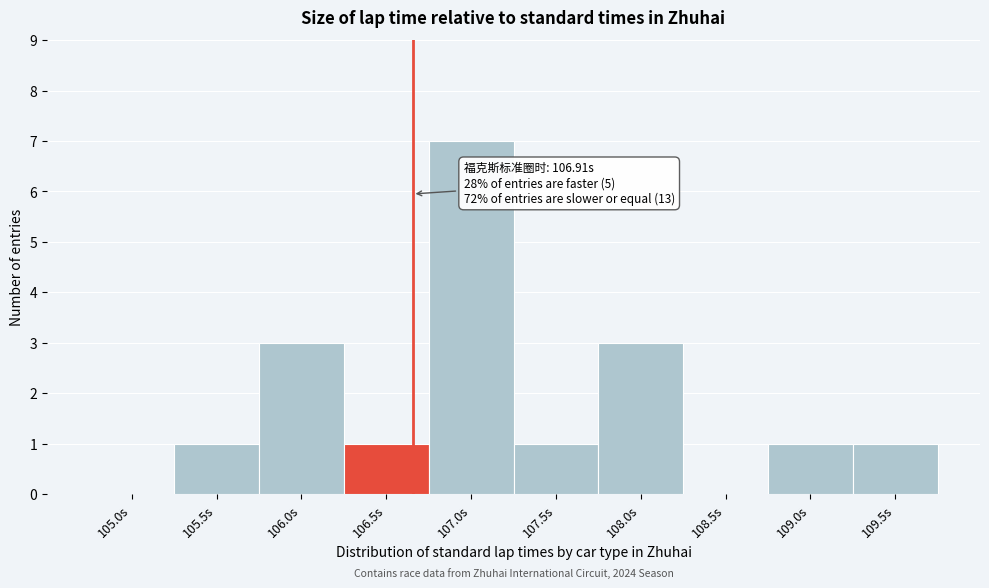

Reading left to right, list all the values displayed in this chart.

105.0s=0	105.5s=1	106.0s=3	106.5s=1	107.0s=7	107.5s=1	108.0s=3	108.5s=0	109.0s=1	109.5s=1